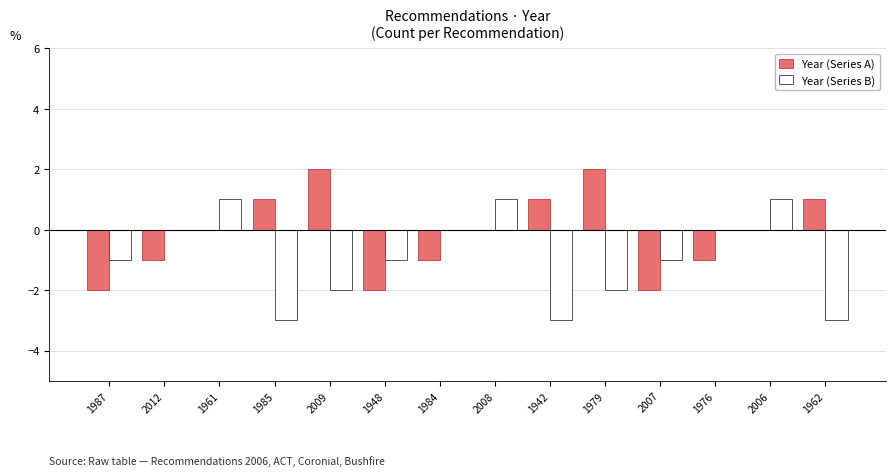

Count the number of categories in the chart.

14